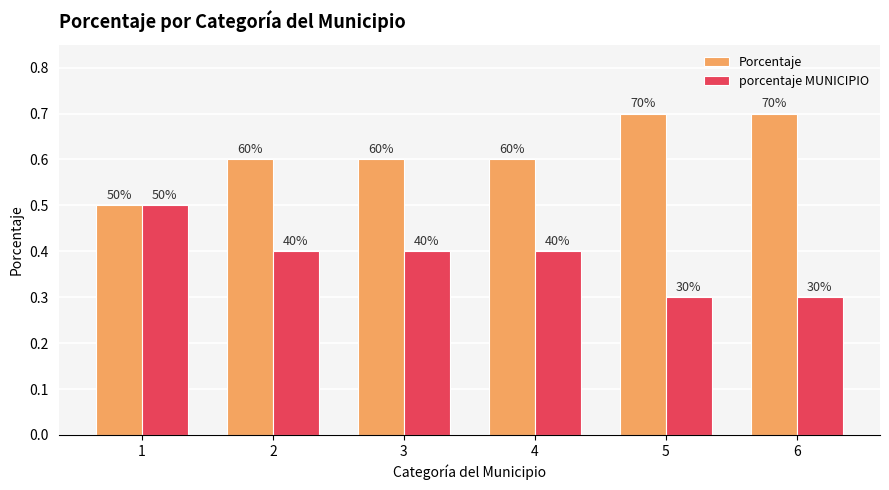

Between 1 and 4, which series saw the biggest shift?

Porcentaje